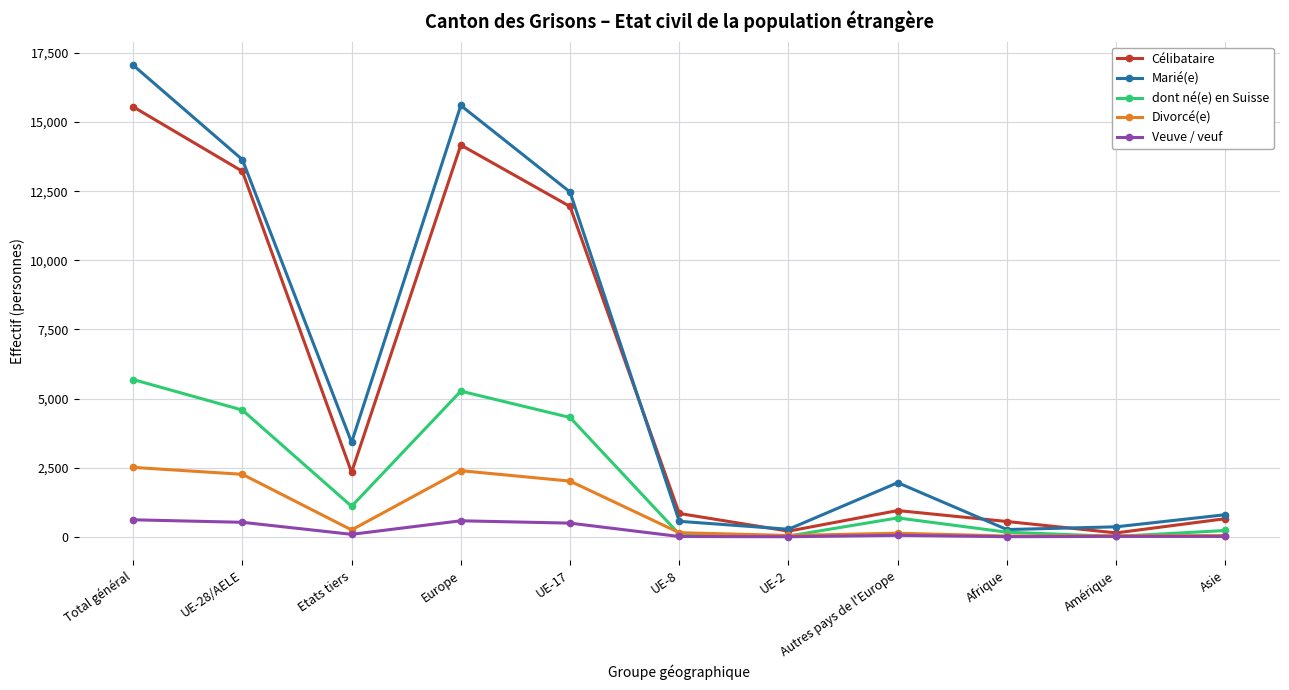

Which series has the widest spread of values?

Marié(e)